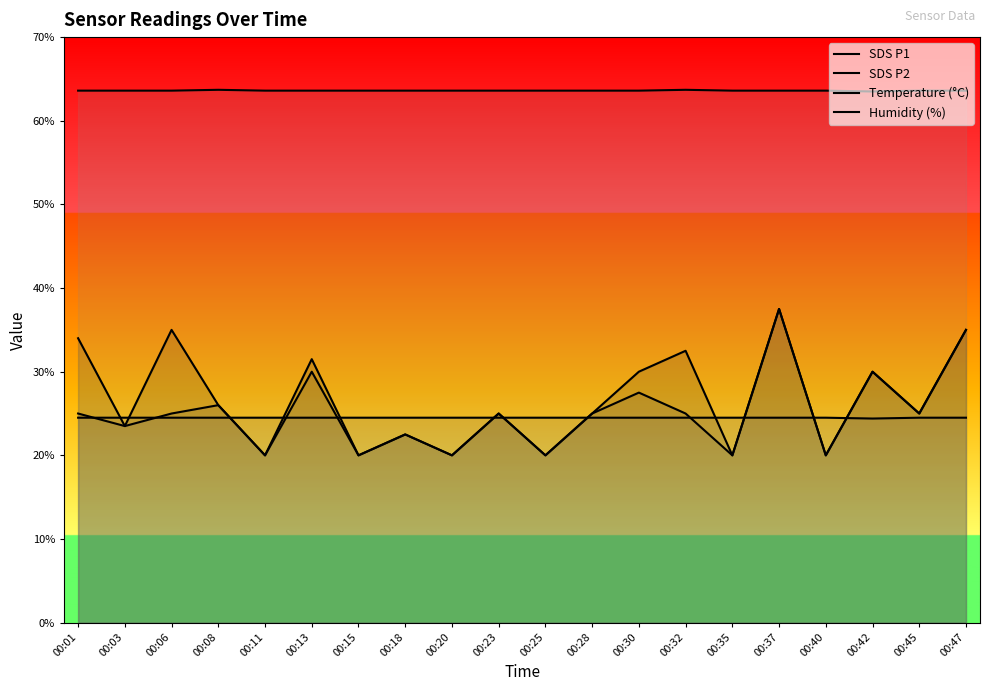

Which category has the highest value in the Temperature (°C) series?

00:01